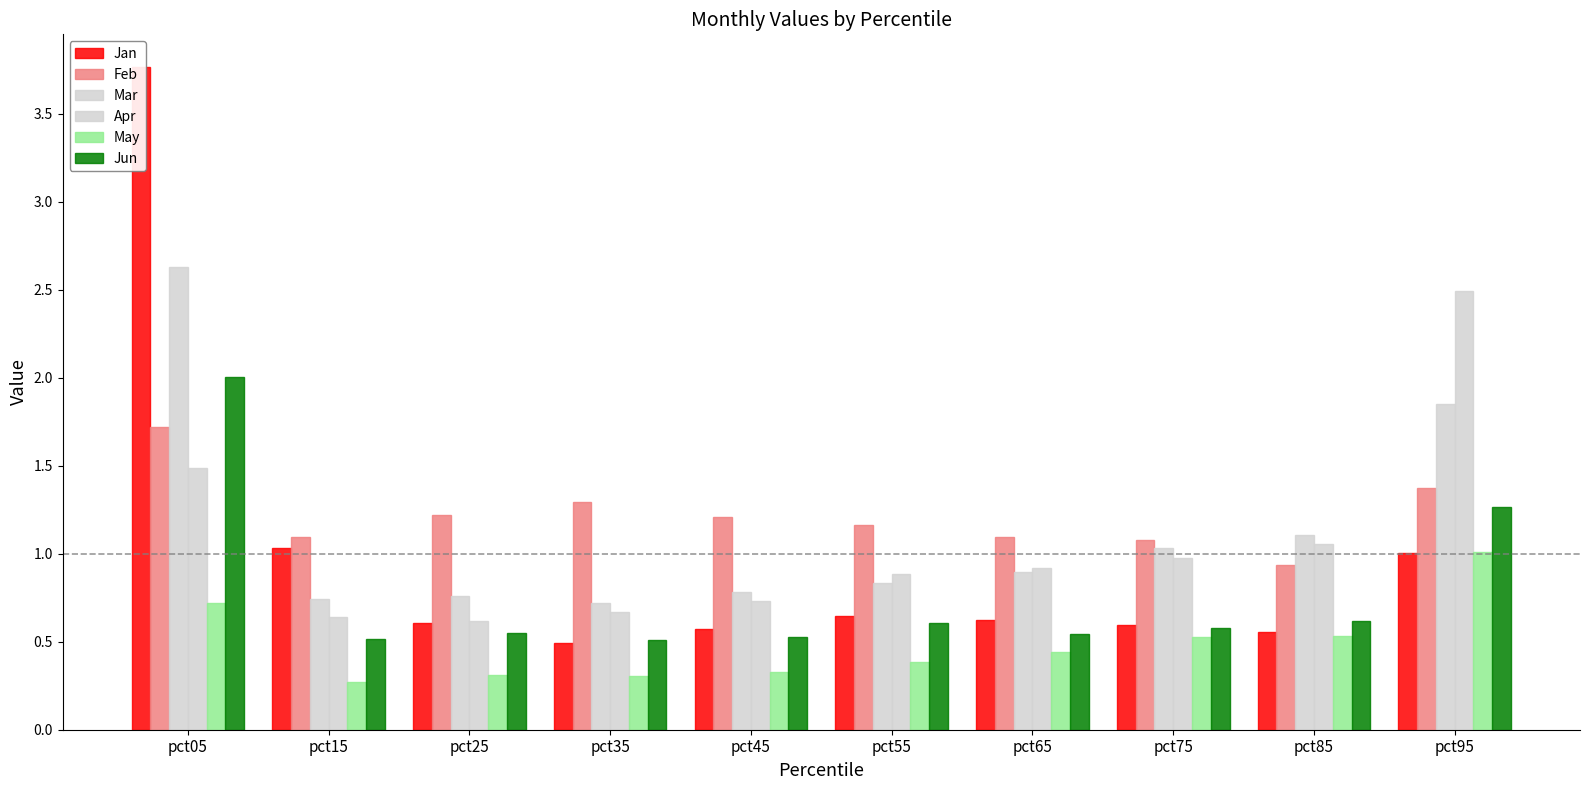

What is the difference between the second highest and minimum values in the Apr series?

0.9